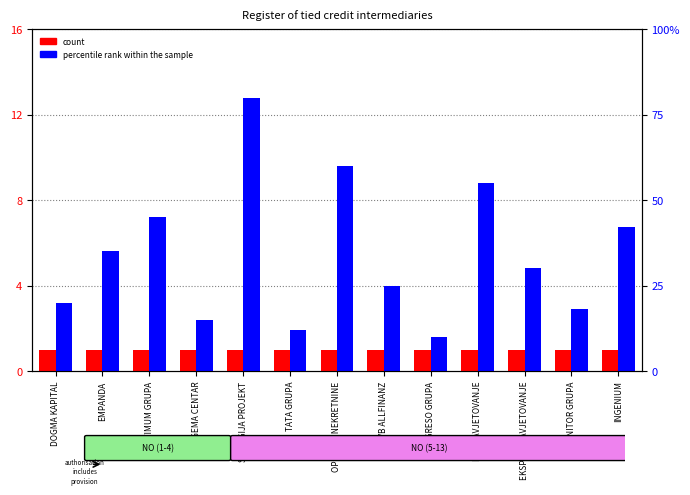

Is the value of count at TATA GRUPA greater than the value of percentile rank within the sample at PRO SAVJETOVANJE?

No